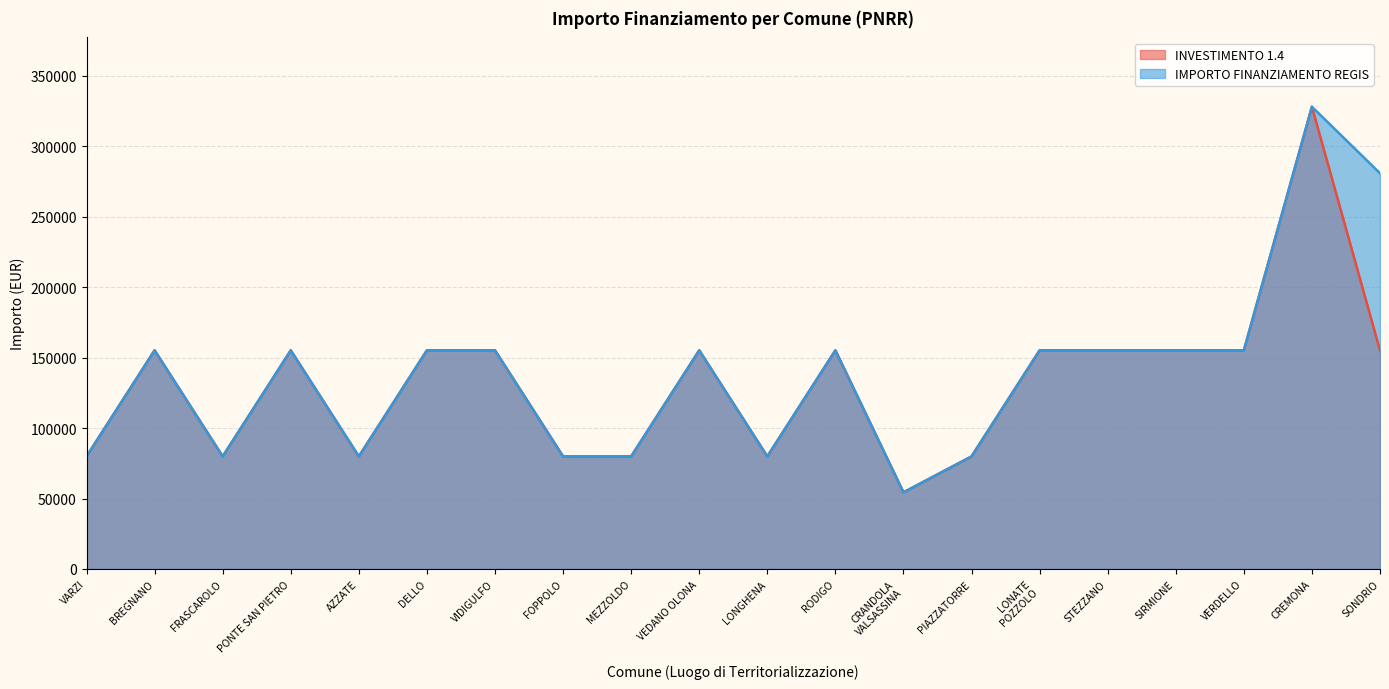

True or false: IMPORTO FINANZIAMENTO REGIS and INVESTIMENTO 1.4 cross at least once.

False